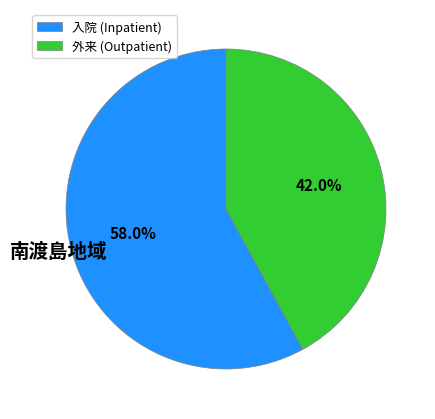

Combined, do 外来 (Outpatient) and 入院 (Inpatient) account for over 50%?

Yes